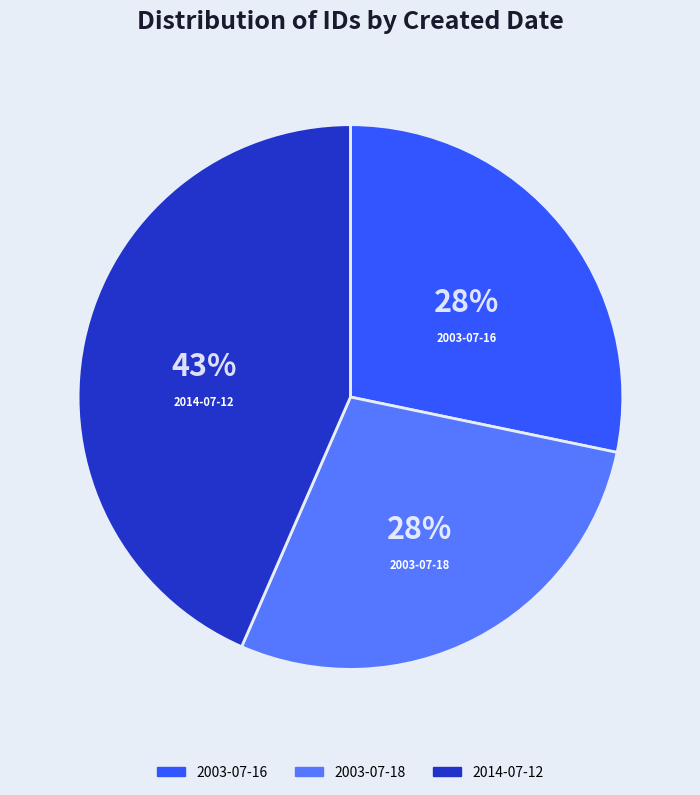

The 2003-07-16 slice represents 22% of the pie. True or false?

False